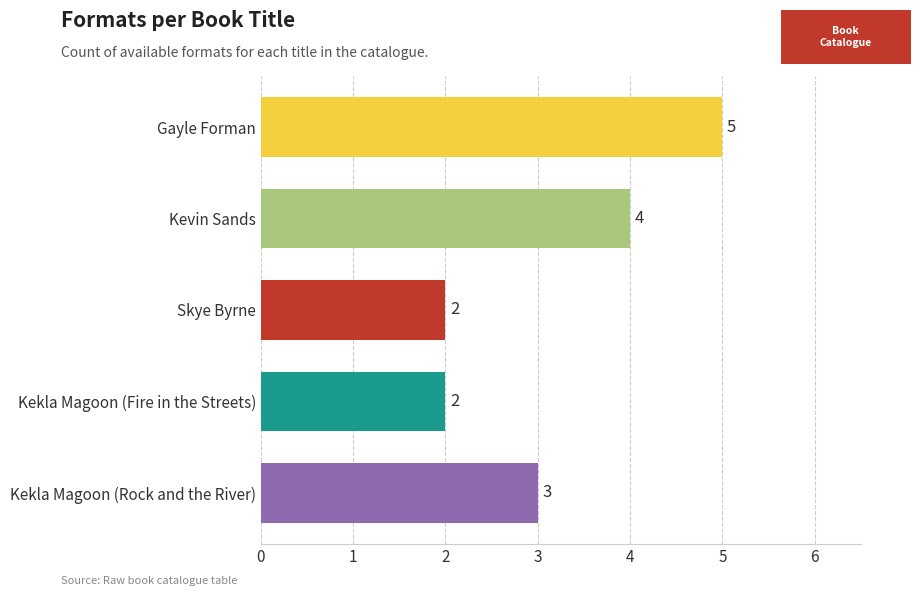

Is it true that the value at Kevin Sands is 4?

True